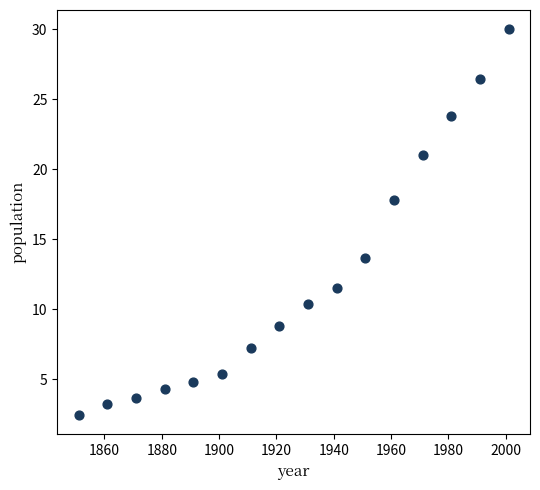

What Y value in the scatter plot is closest to 16?

17.8